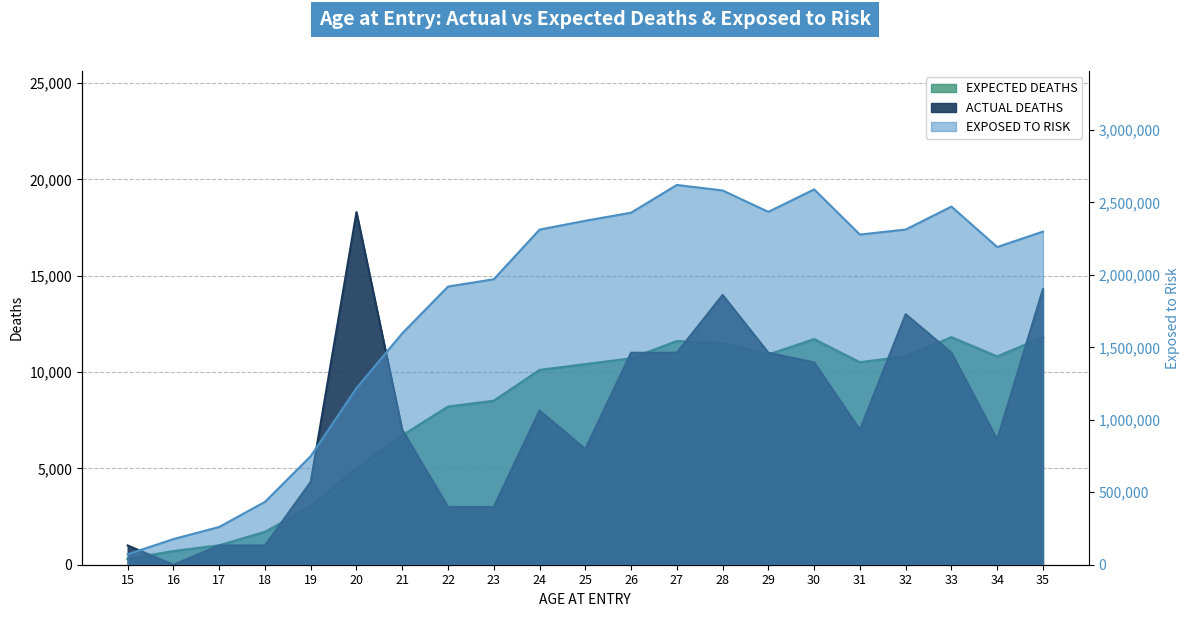

True or false: ACTUAL DEATHS has more than 2 points higher than both neighbors.

True